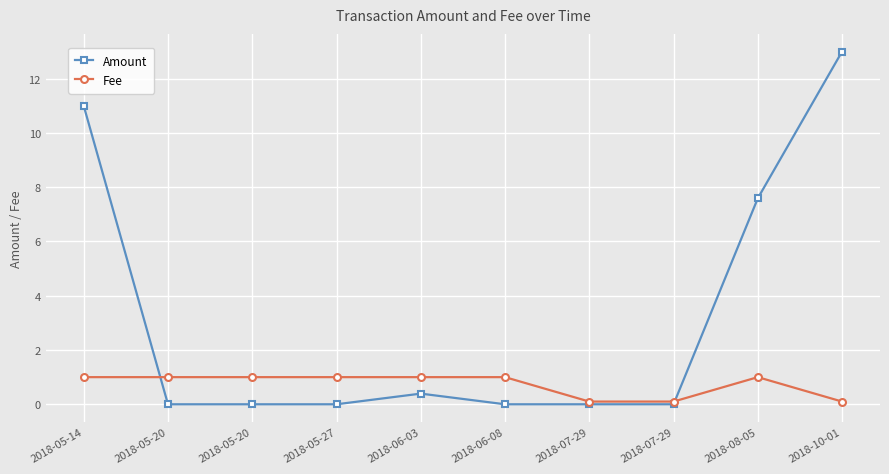

List the labels in order of Fee value, smallest first.

2018-07-29, 2018-07-29, 2018-10-01, 2018-05-14, 2018-05-20, 2018-05-20, 2018-05-27, 2018-06-03, 2018-06-08, 2018-08-05